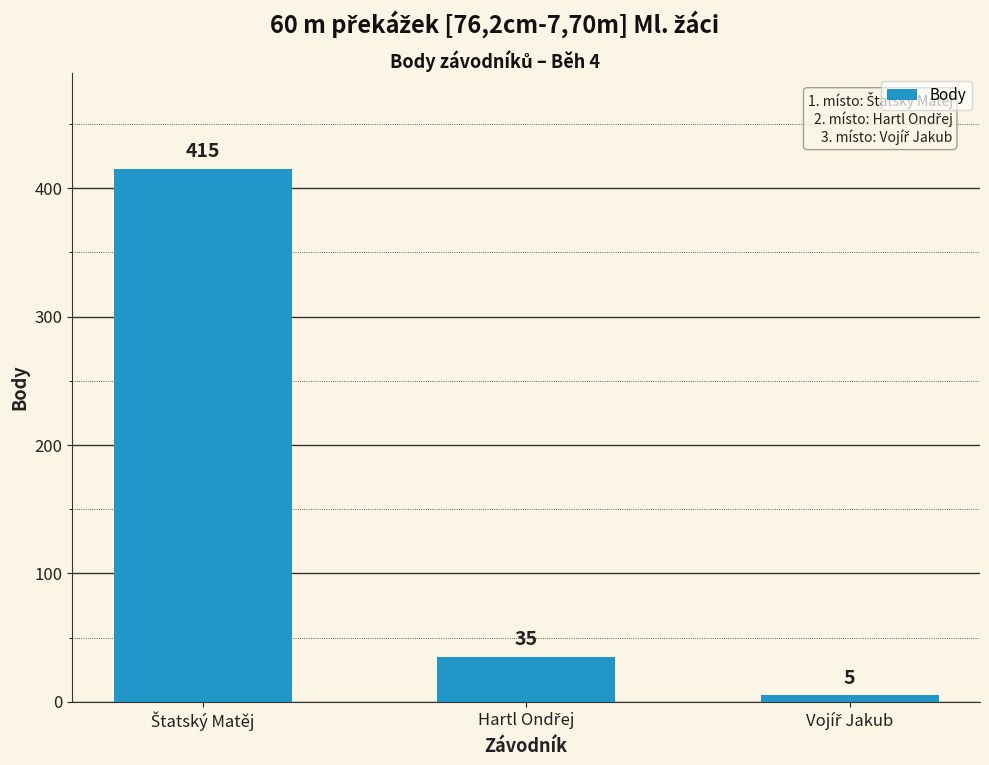

What is the difference between the maximum and minimum values?

410